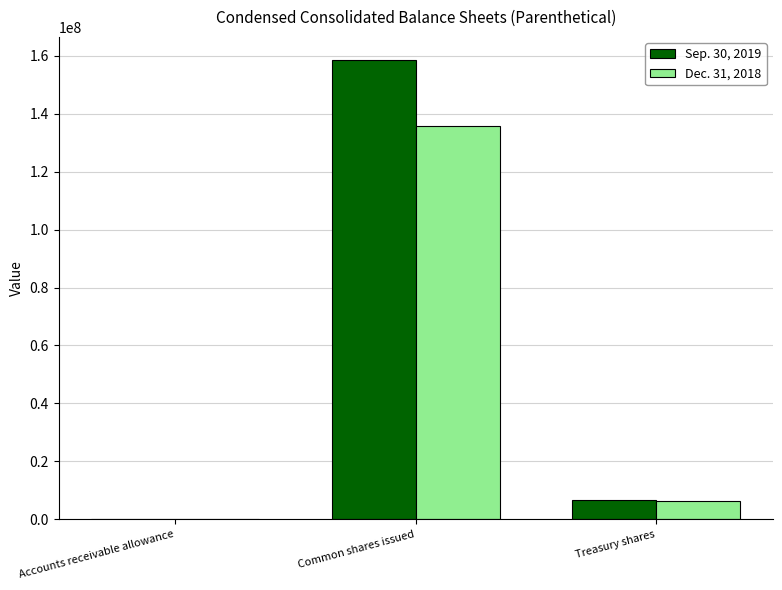

Read the Sep. 30, 2019 value at Treasury shares.

6702602